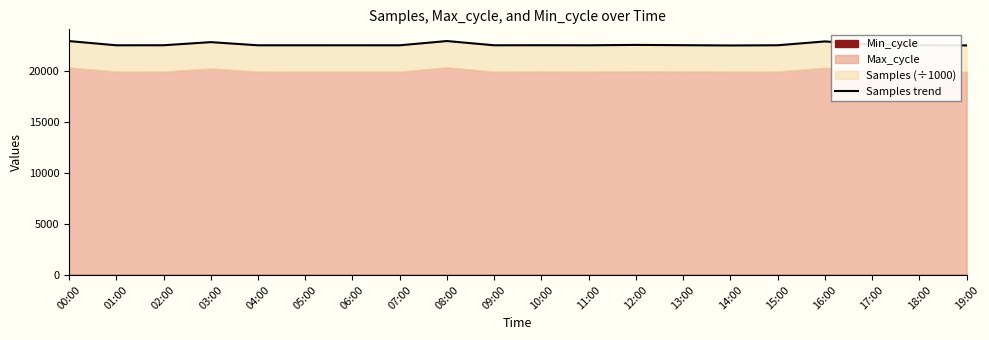

Reading left to right, list all the values displayed in this chart.

00:00=22889.6	01:00=22478.7	02:00=22482.7	03:00=22786.6	04:00=22477.8	05:00=22478.1	06:00=22478.6	07:00=22477.7	08:00=22894.9	09:00=22478.6	10:00=22485.5	11:00=22478.6	12:00=22516.6	13:00=22488.4	14:00=22461.4	15:00=22481.1	16:00=22856.2	17:00=22557.7	18:00=22482.6	19:00=22465.4